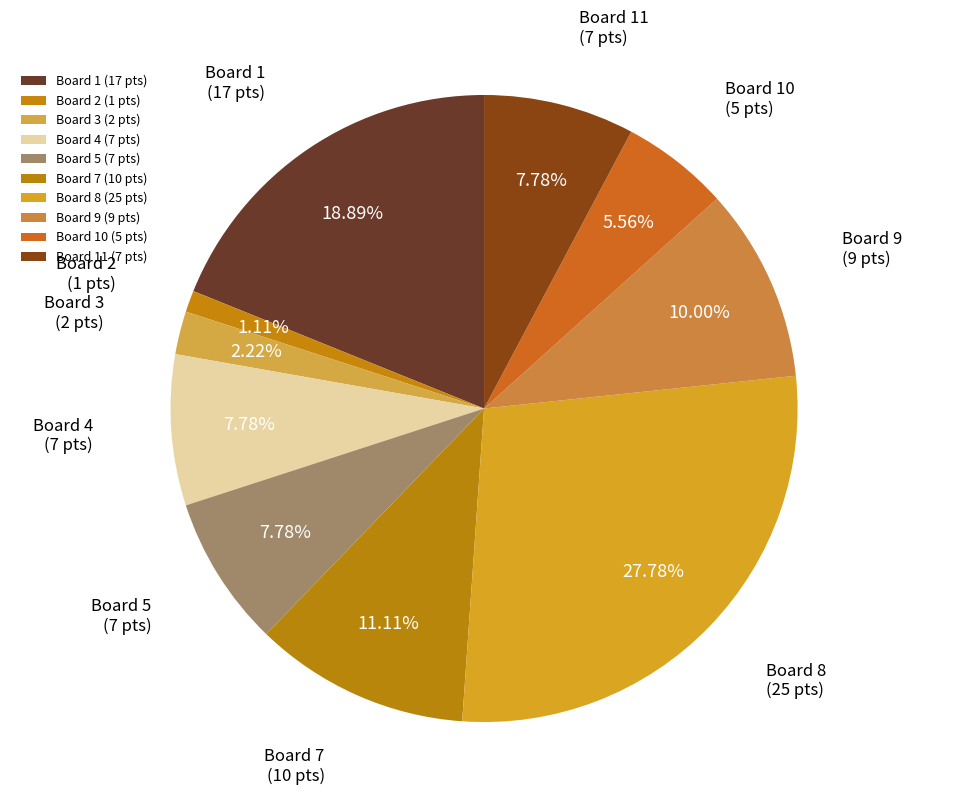

What is the largest slice in the pie chart?

Board 8 (25 pts)